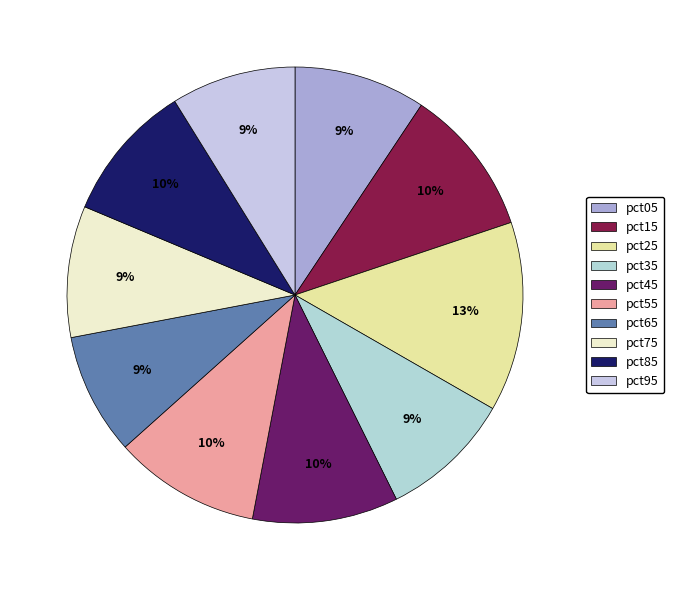

To the nearest percent, what portion does pct15 represent?

10%